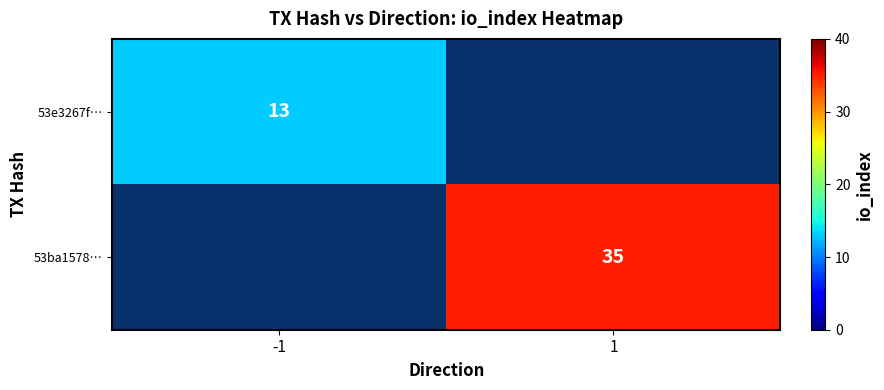

The value of 53e3267f… at -1 is 8. True or false?

False